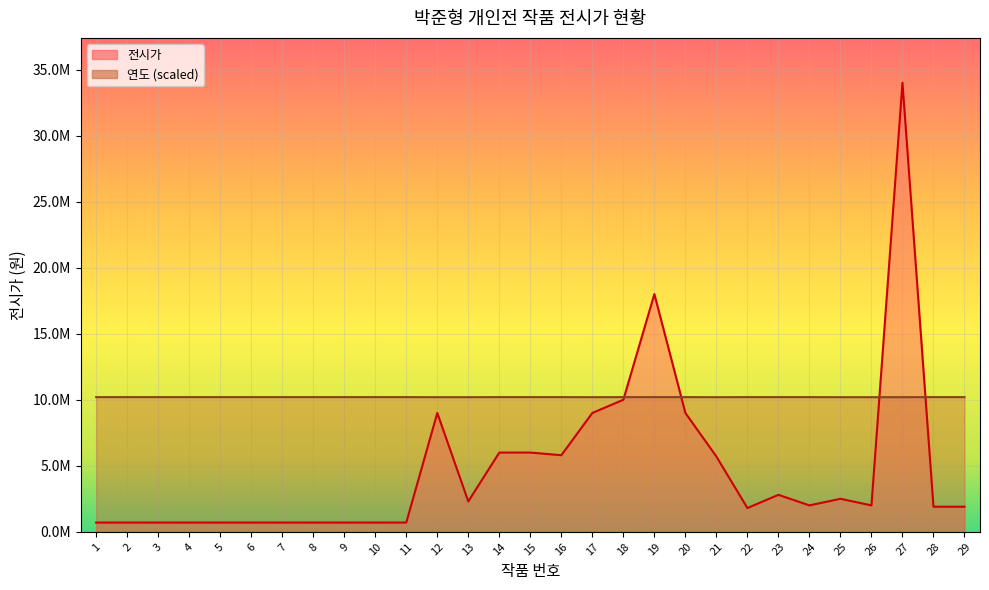

What is the minimum value for 연도_encoded?

10194958.0